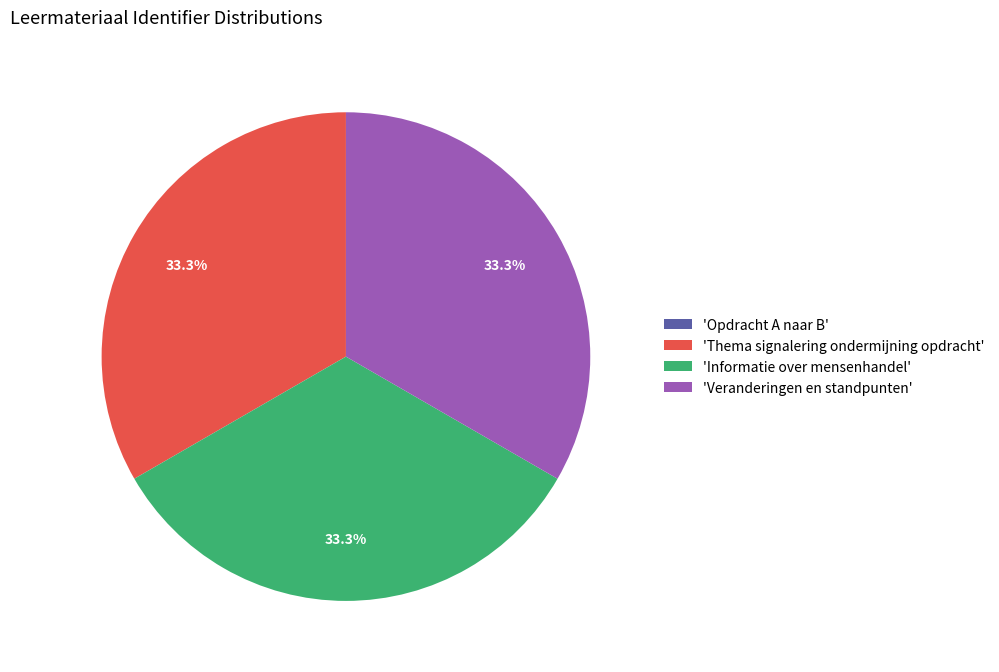

Does any single category account for the majority?

No